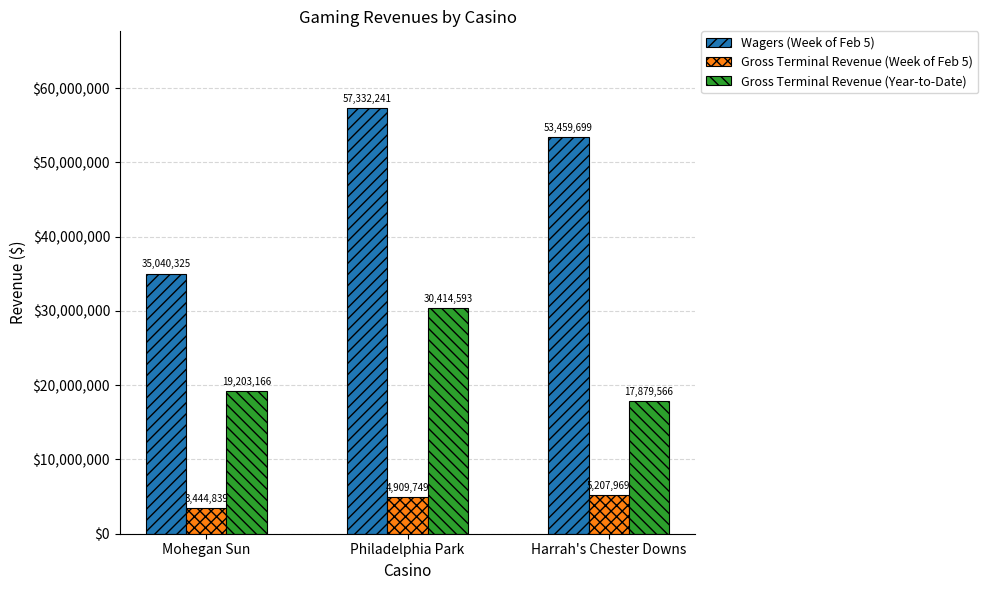

What is the value of the Wagers (Week of Feb 5) bar at the 3rd from the left?

53459698.8